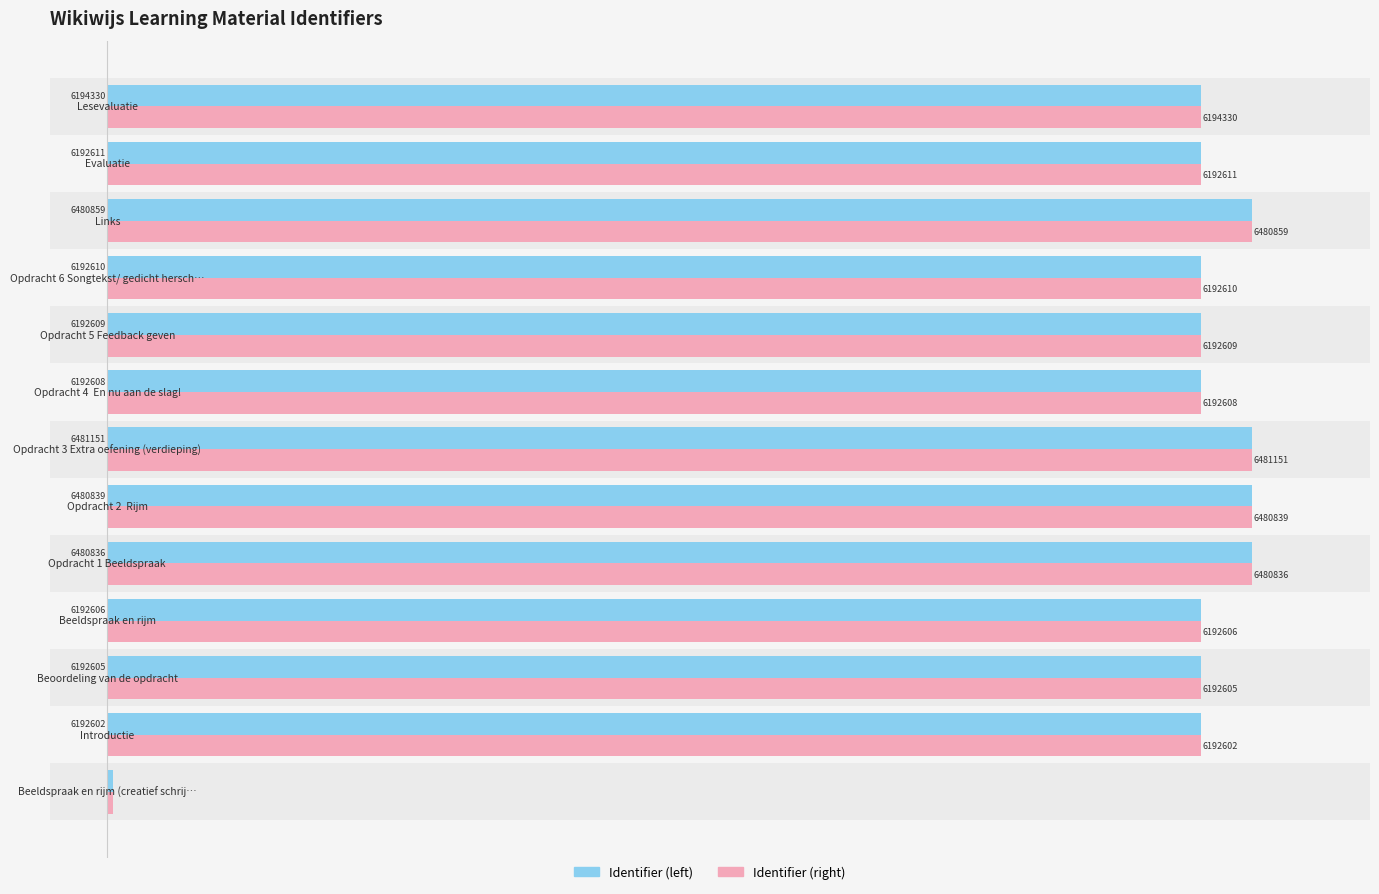

Which series has the widest spread of values?

Identifier (left)